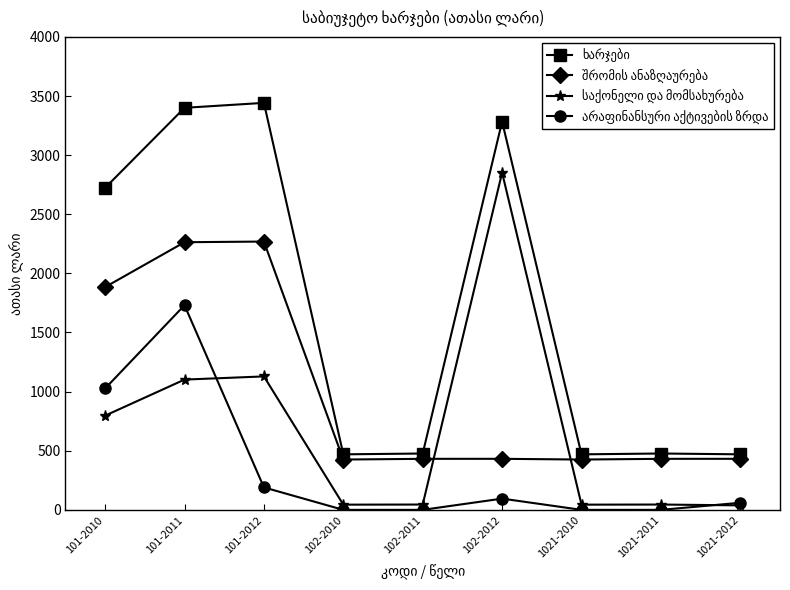

What is the total value across all series at 101-2010?

6430.9